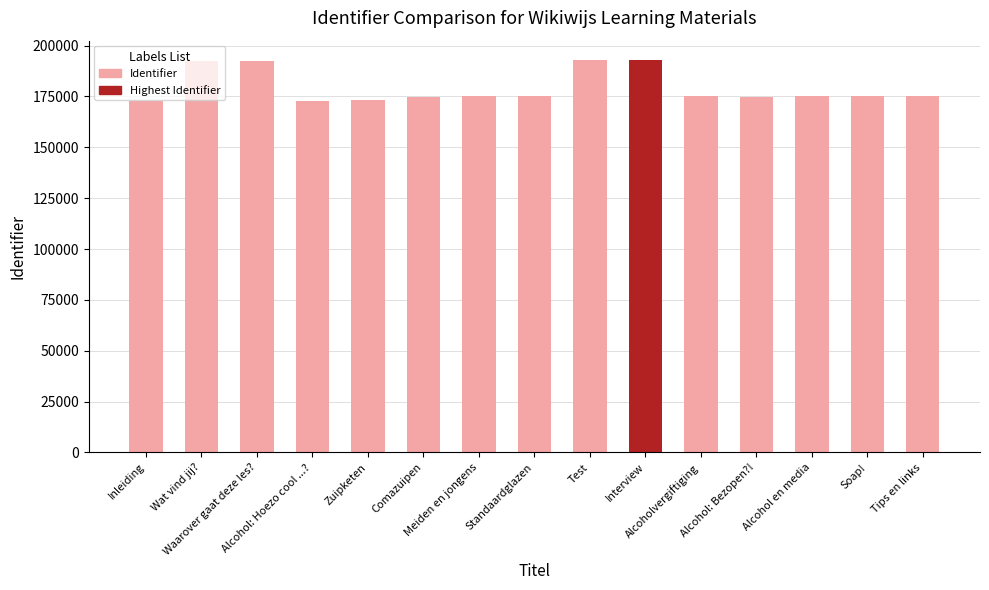

What is the difference between the maximum and minimum values?

19853